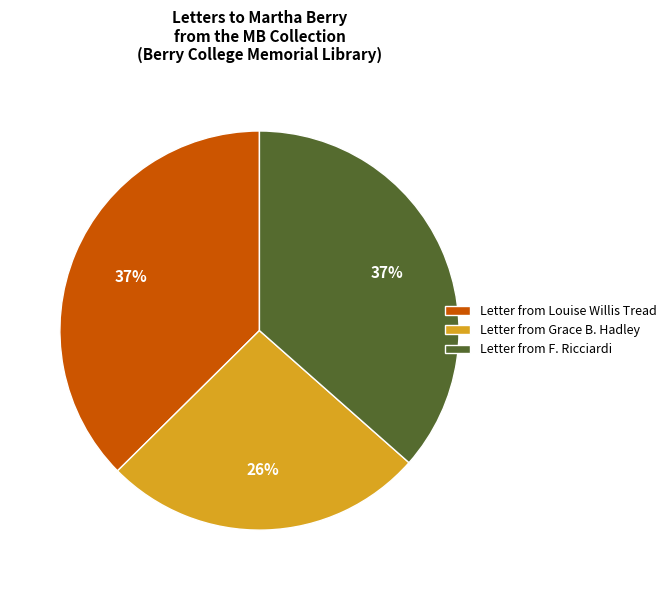

Is the sum of Letter from F. Ricciardi and Letter from Louise Willis Tread greater than half?

Yes